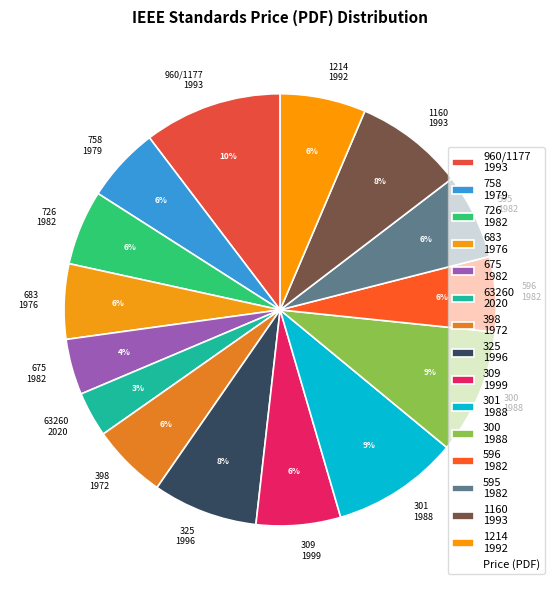

Combined, do 63260 2020 and 758 1979 account for over 50%?

No